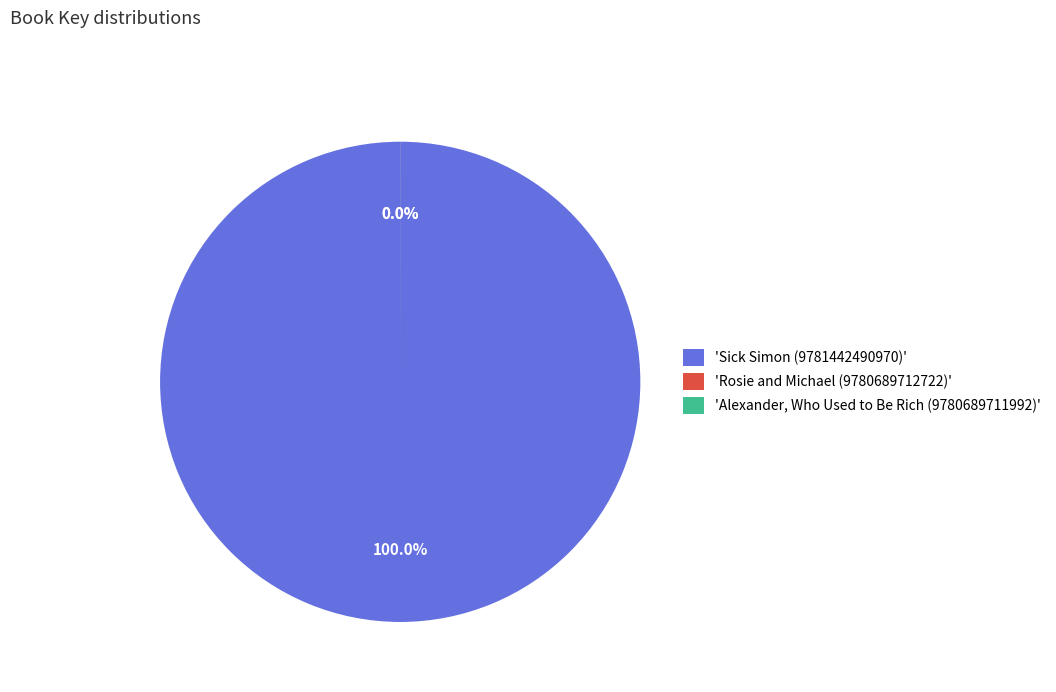

How many segments does this pie chart have?

3